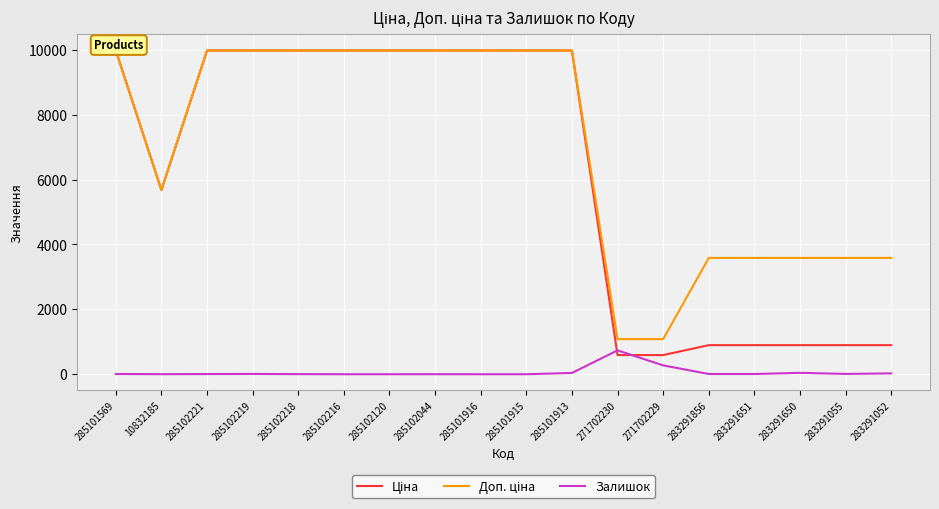

True or false: Ціна and Доп. ціна intersect in this chart.

False